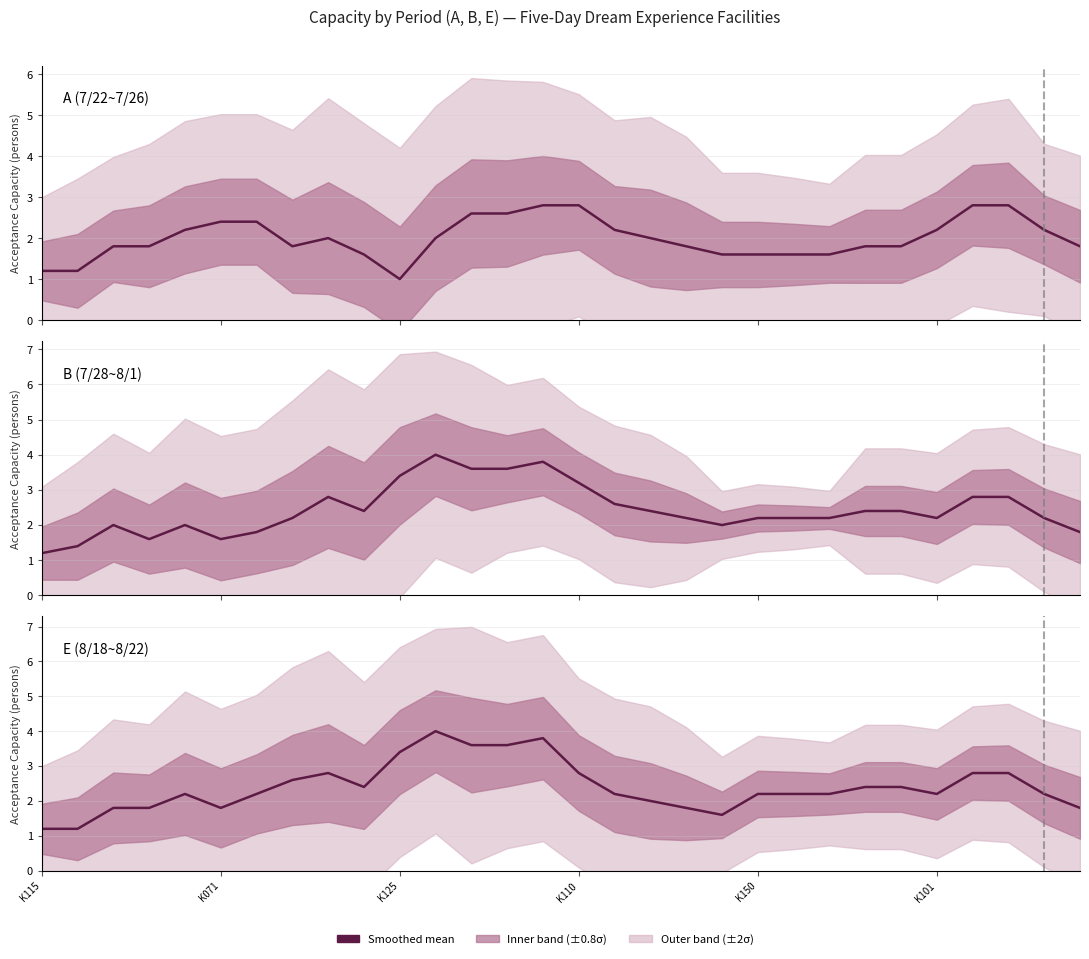

How many values in the A (7/22~7/26) series are below 2?

15